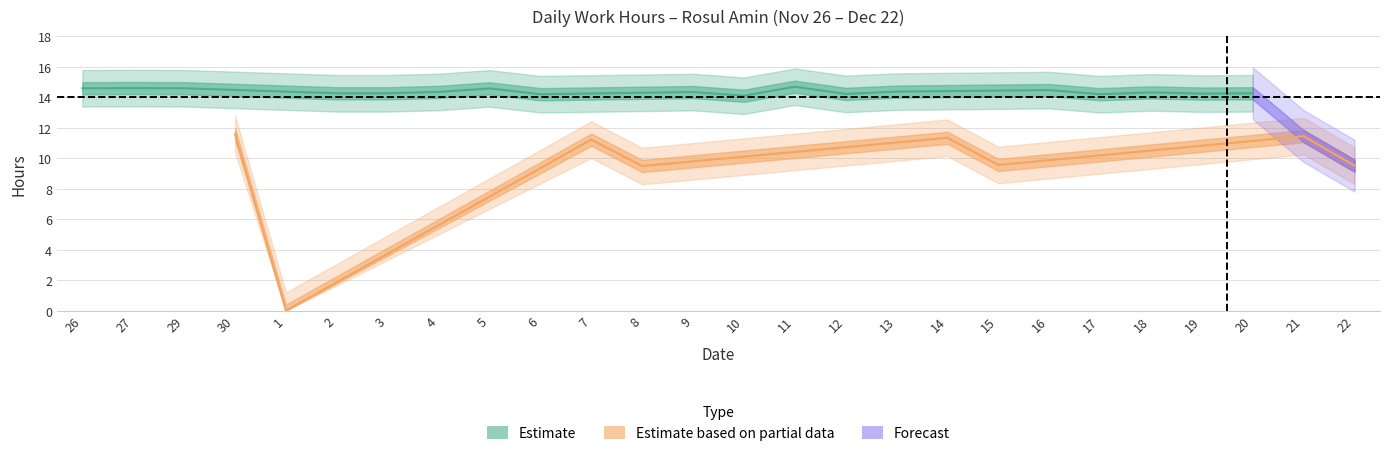

What position from the left is 6?

10